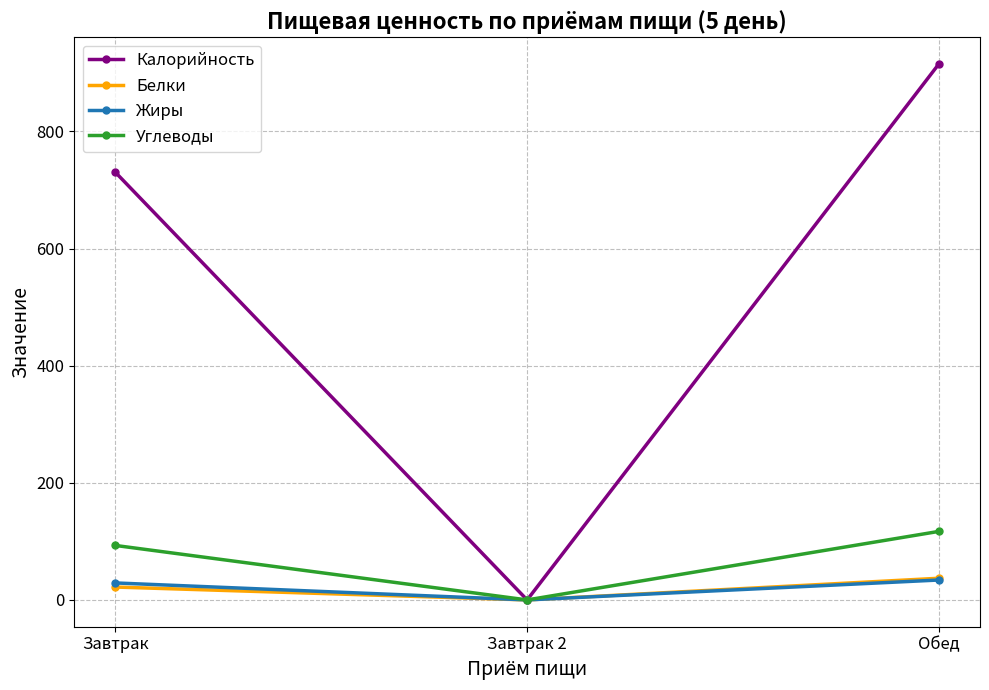

Which series changed the most between Завтрак 2 and Обед?

Калорийность